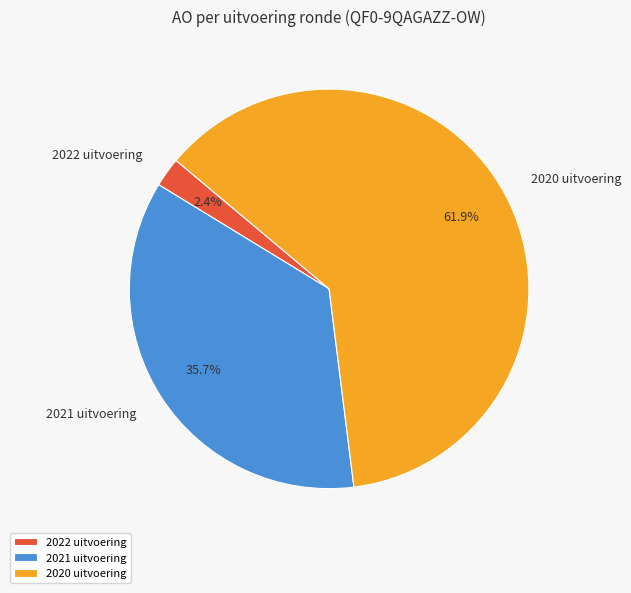

Is it true that 2020 uitvoering is 62% of the pie?

True